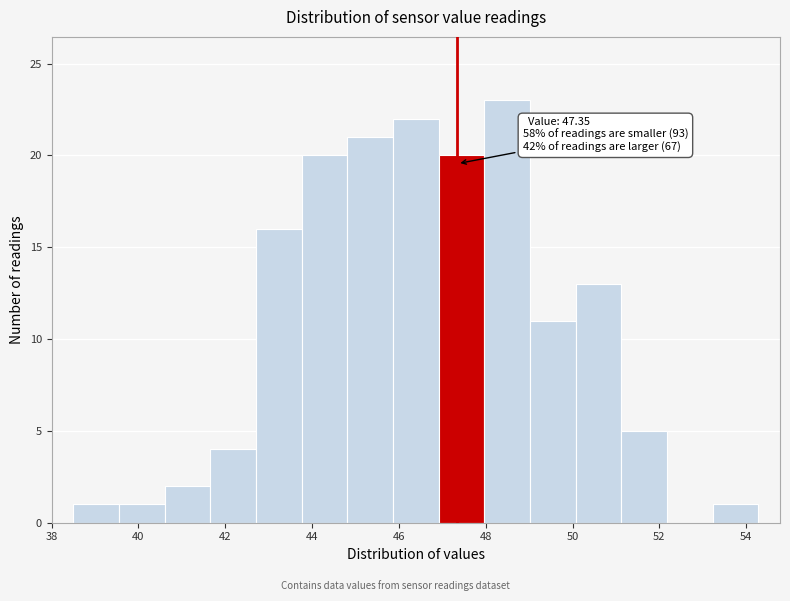

Over which range of the x-axis is the bar tallest?

48.0 to 49.0